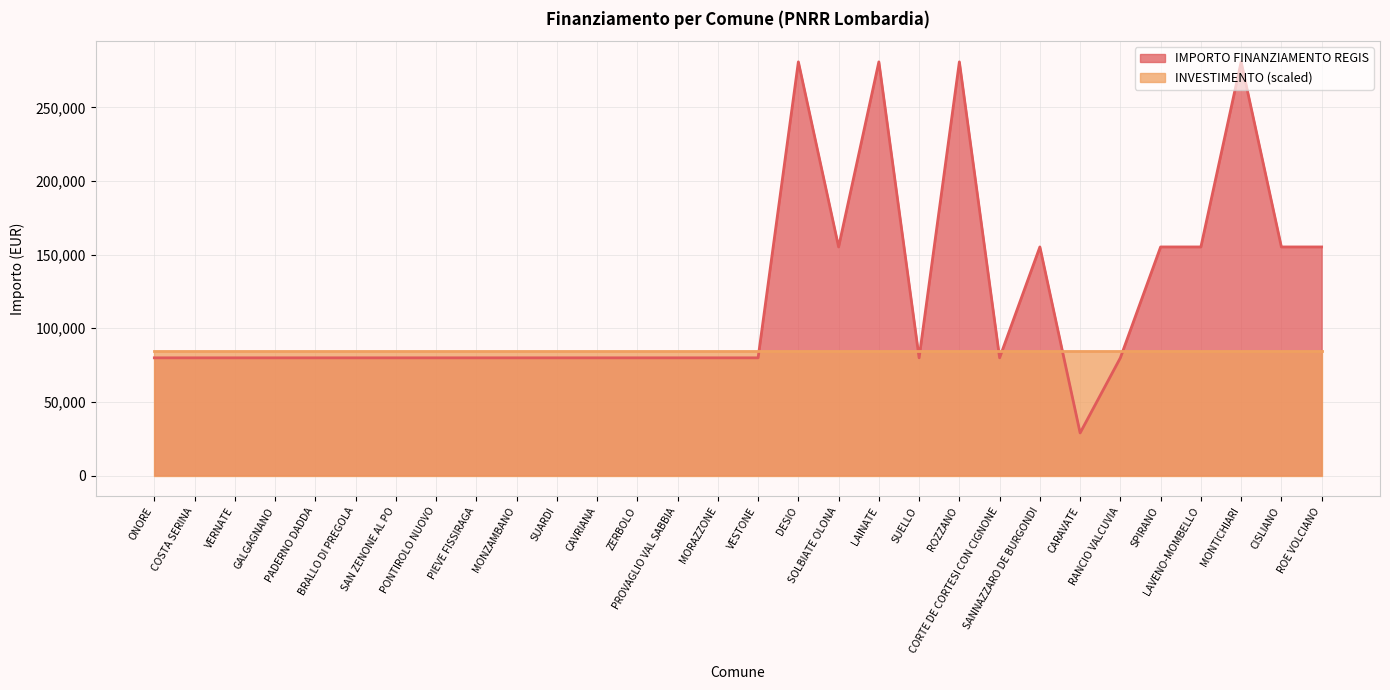

The chart shows a value of 48148 at CARAVATE. True or false?

False